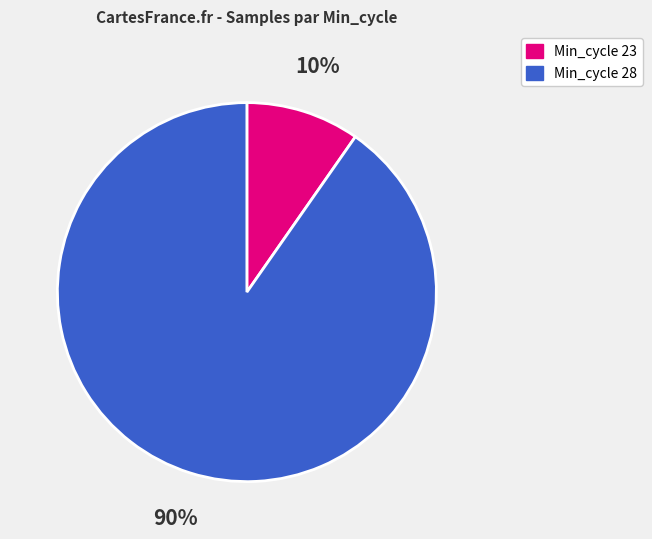

To the nearest percent, what is the average slice percentage?

50%